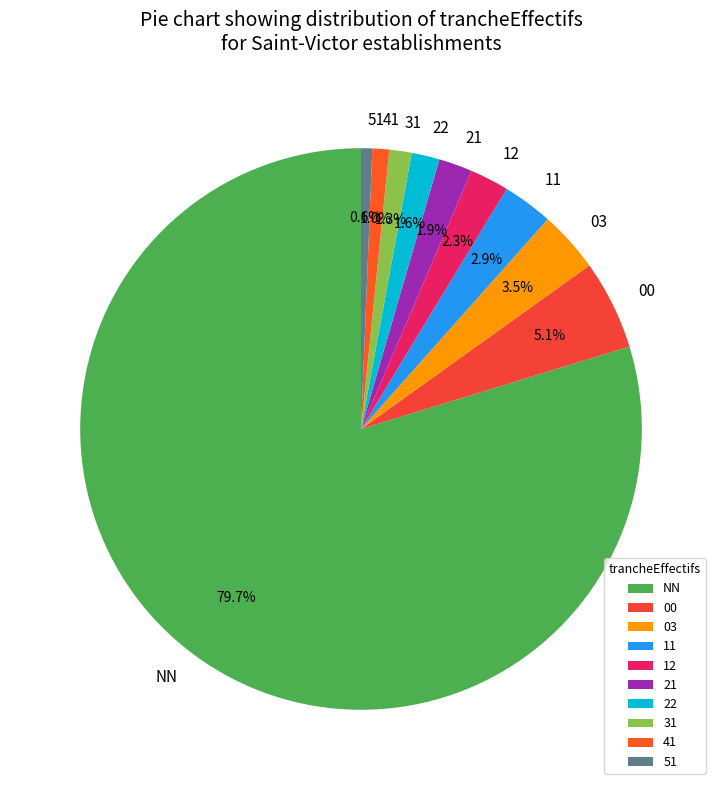

What is the total percentage of 21 and 31?

3.2%